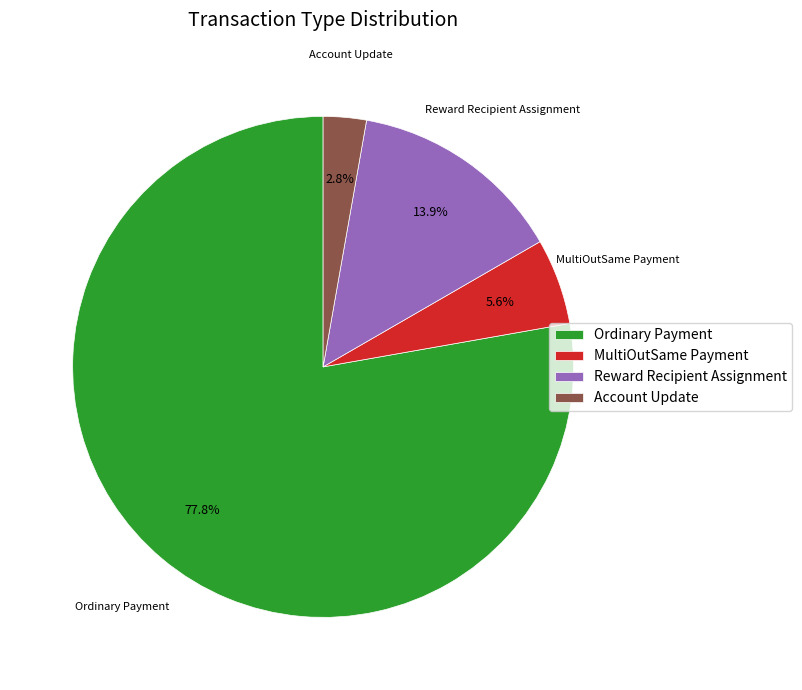

Between Ordinary Payment and Reward Recipient Assignment, which is larger?

Ordinary Payment